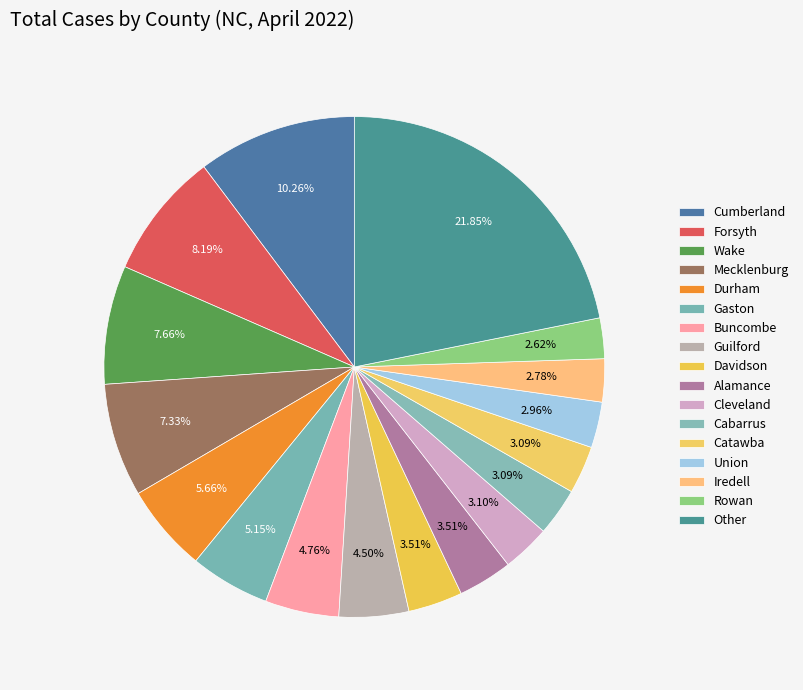

Which category has the biggest portion of the pie?

Other